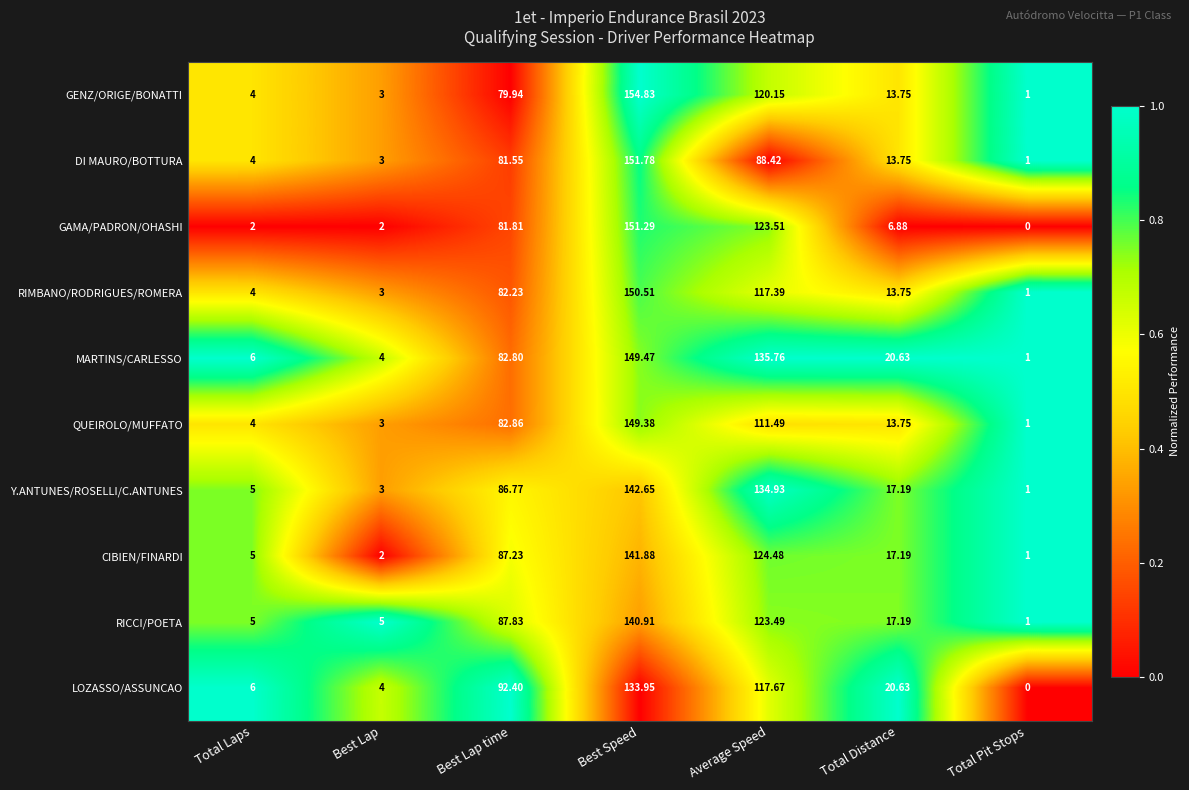

Which label corresponds to the smallest value in the chart?

Total Pit Stops